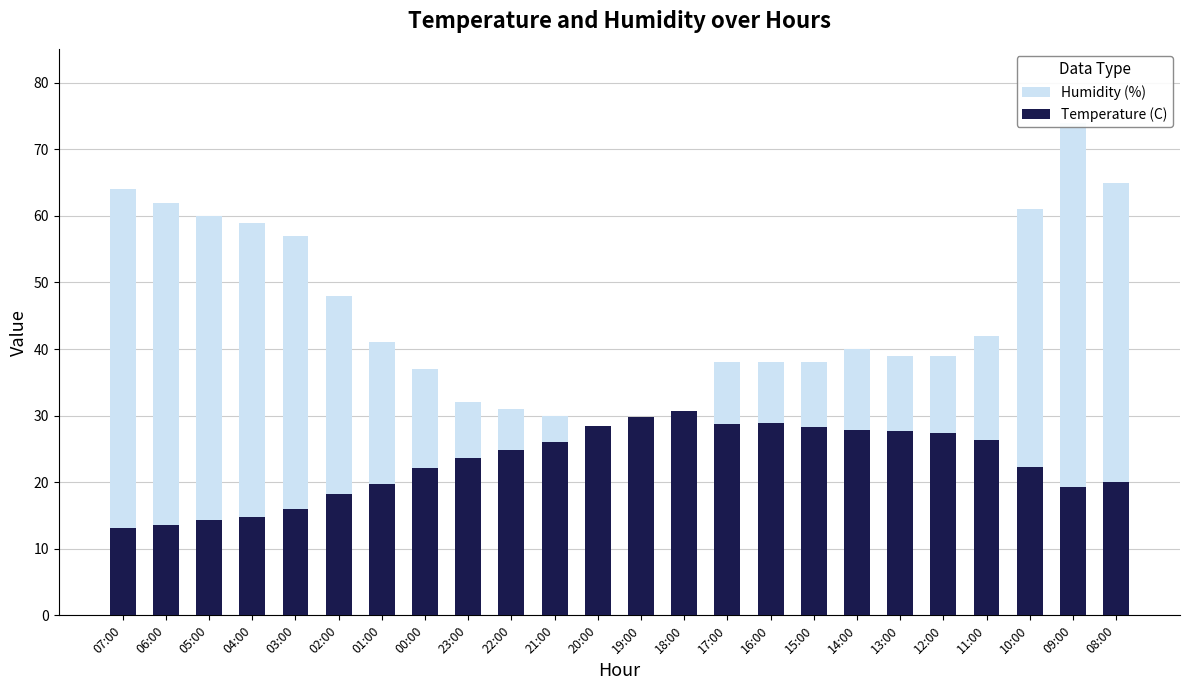

At which category is the sum across all series the highest?

09:00